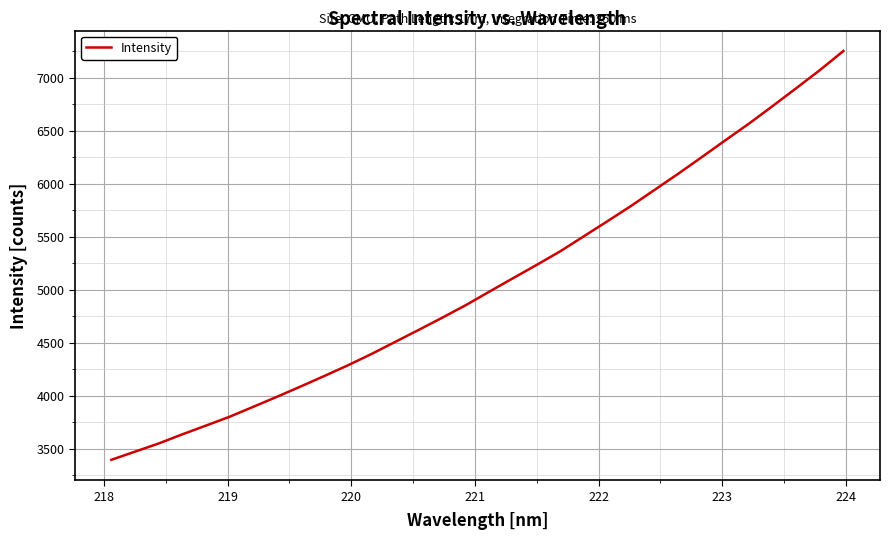

How many lines are shown in the chart?

1